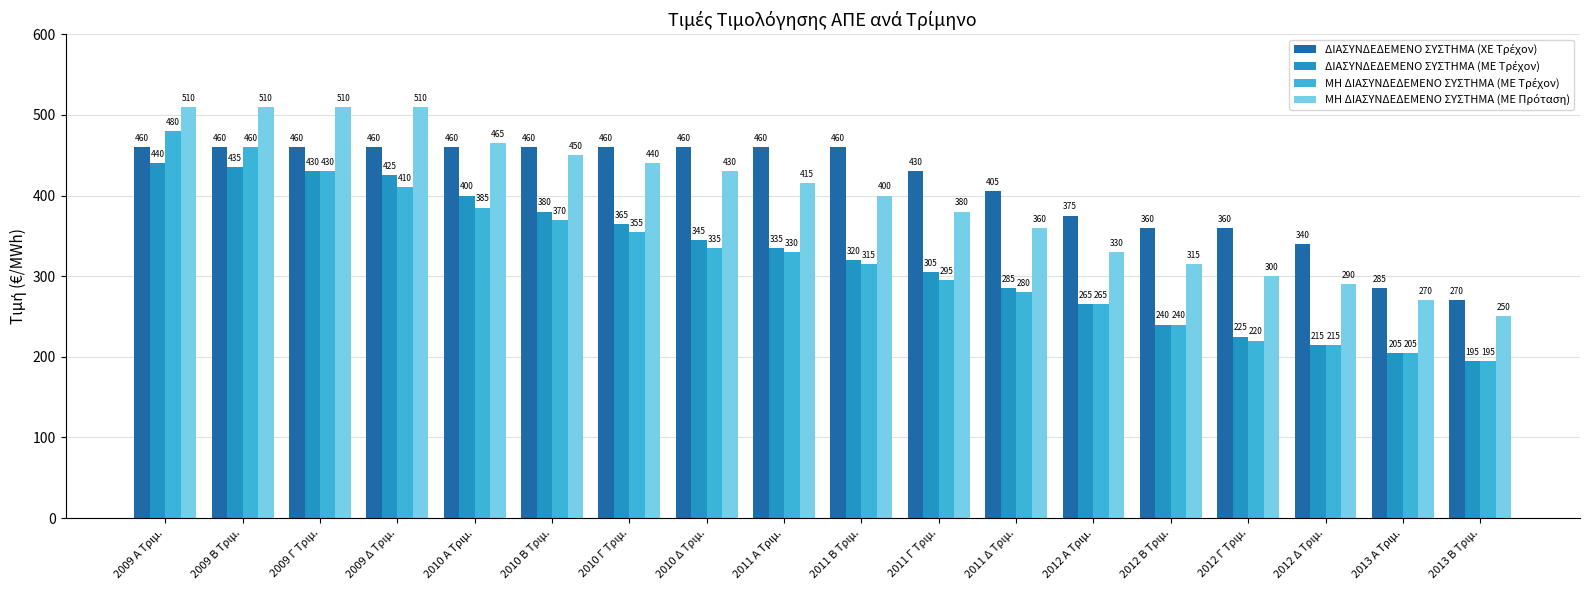

What is the difference between the highest and lowest values at 2010 Α Τριμ.?

80